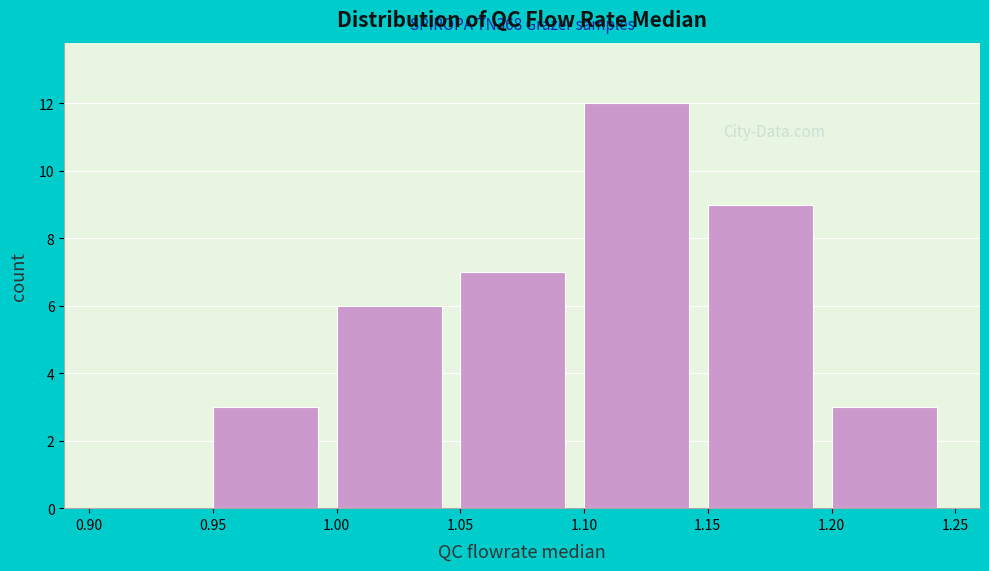

Which range on the x-axis has the tallest bar?

1.10 to 1.15